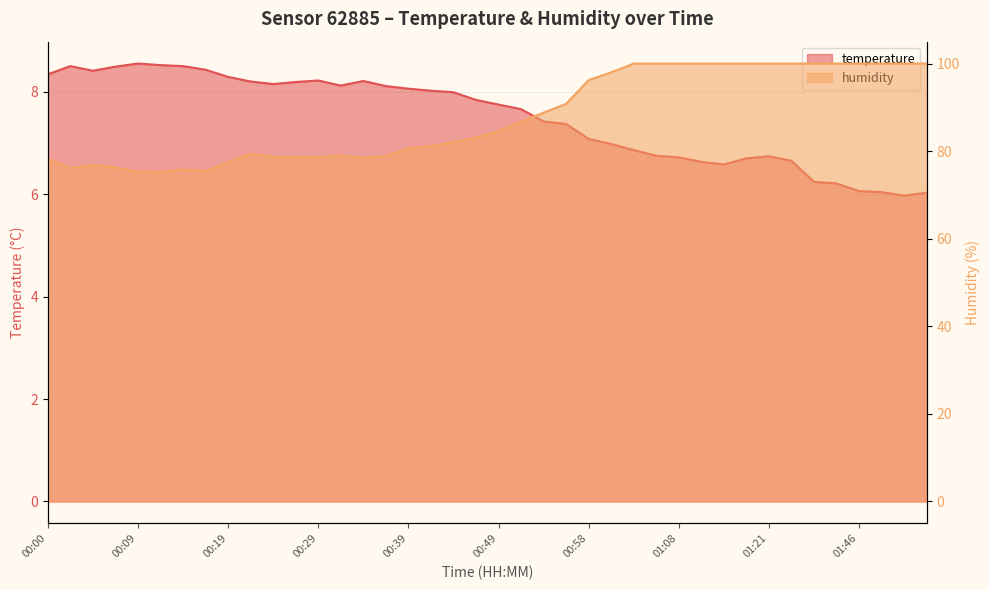

True or false: humidity and temperature intersect in this chart.

False